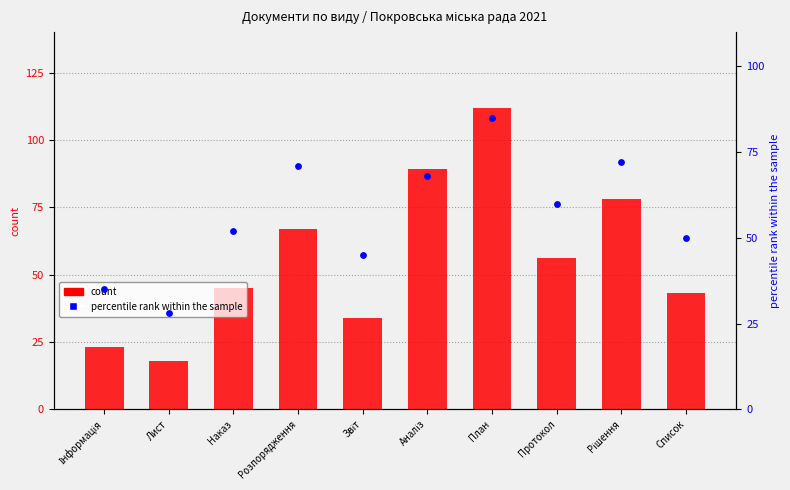

At which category is the sum across all series the highest?

План